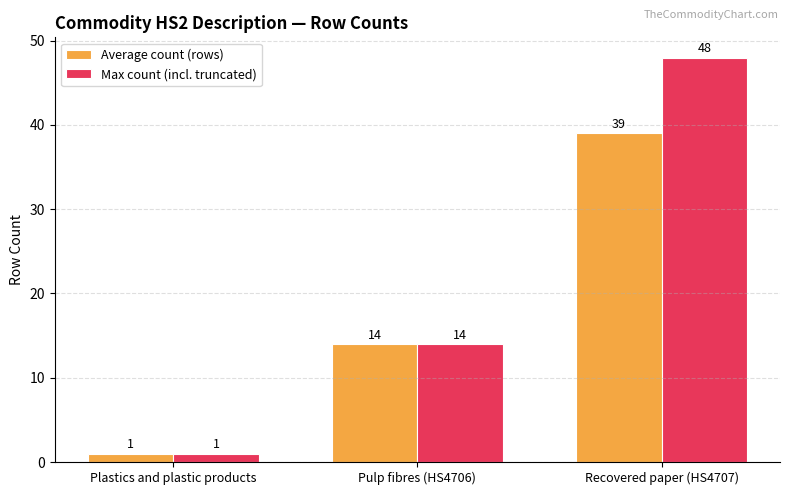

List the series in order of their peak value, lowest first.

Average count (rows), Max count (incl. truncated)